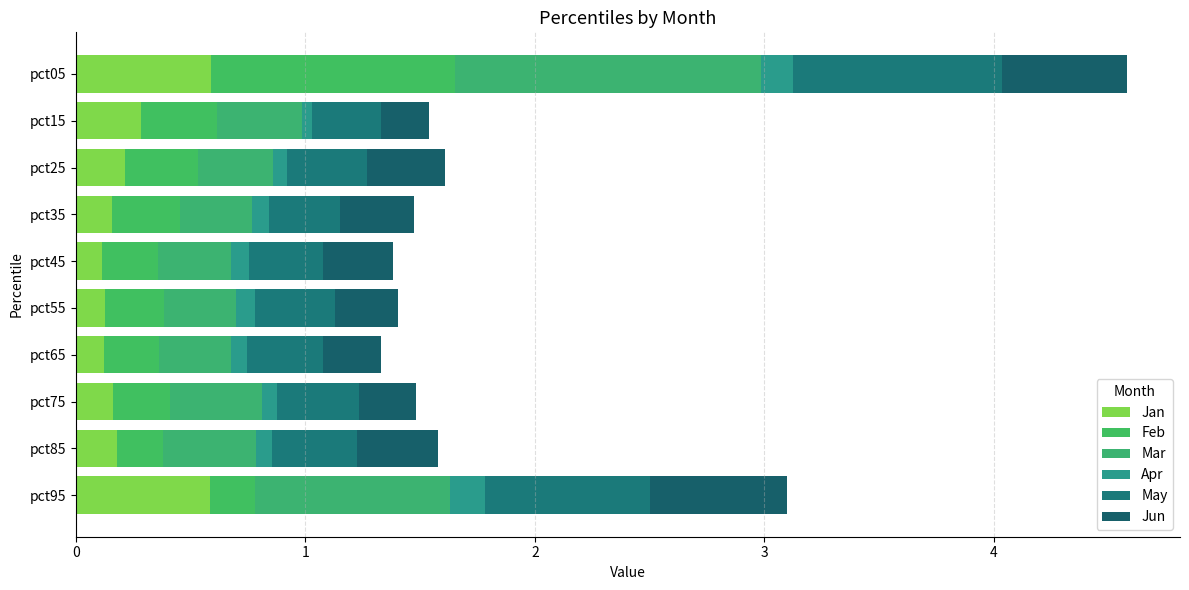

How many distinct data groups are displayed?

6